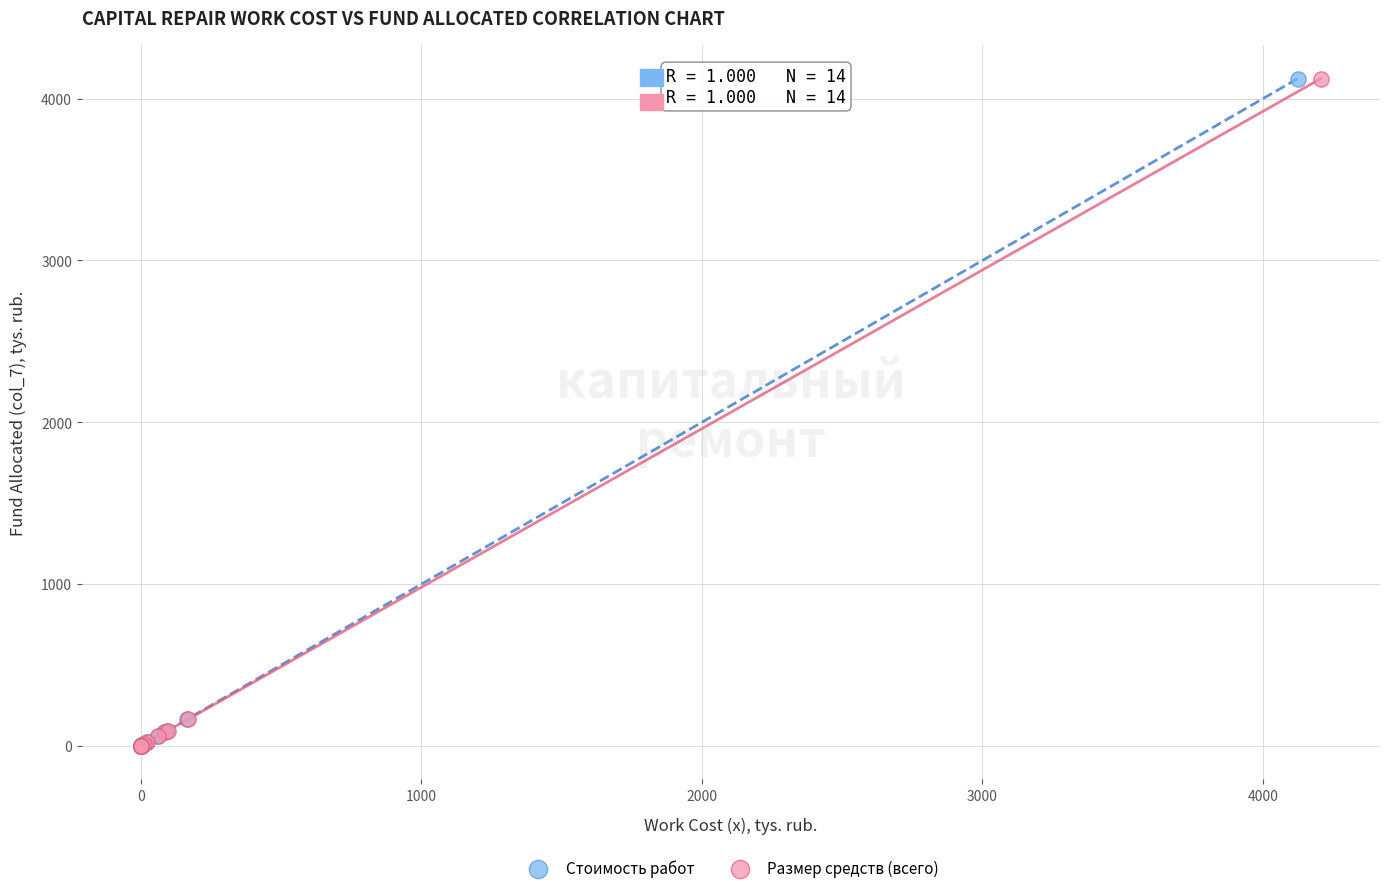

What are all the series names shown in the legend?

Стоимость работ, Размер средств (всего)